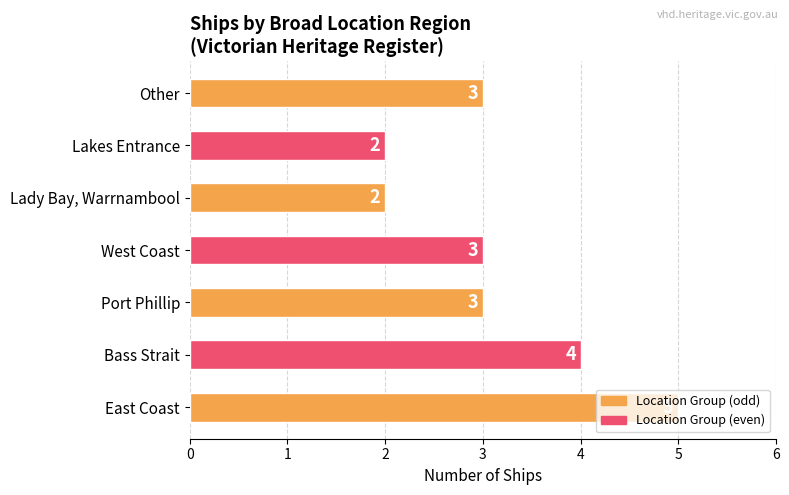

What is the greatest value displayed?

5